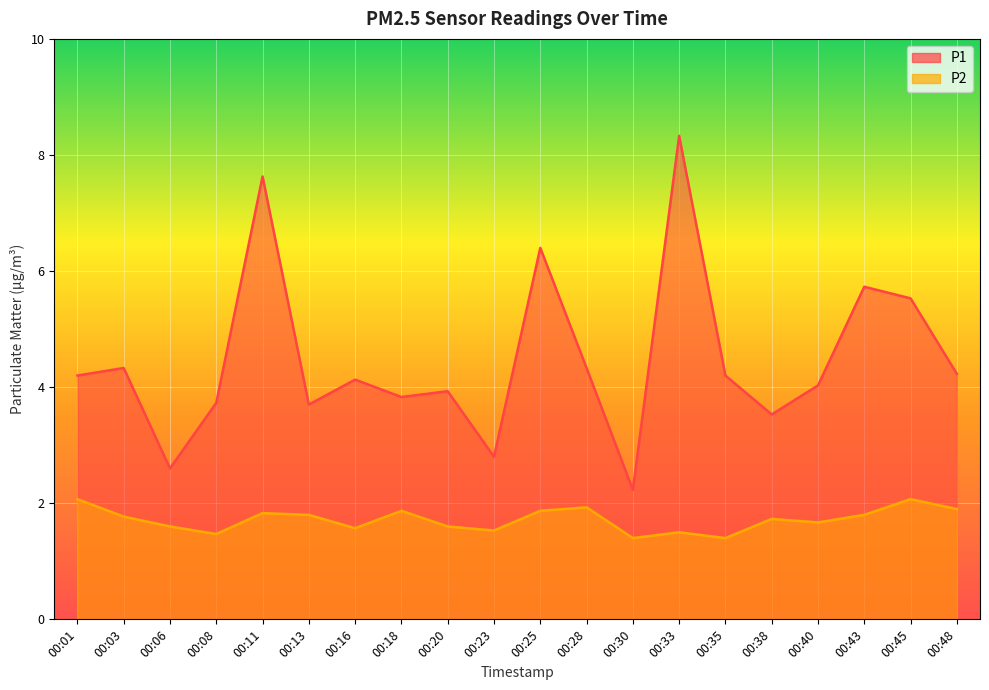

Does the chart display data point markers on the line(s)?

No